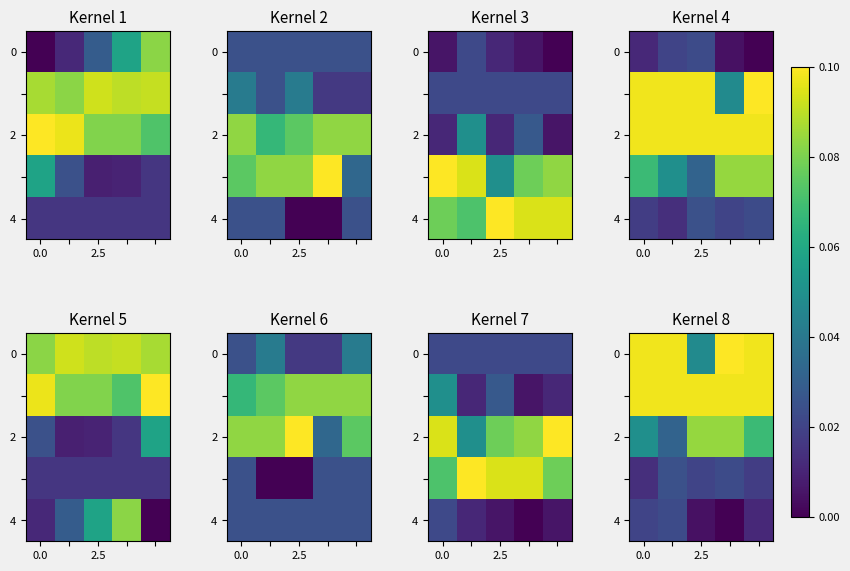

What is the total value across all series at 4?

0.3